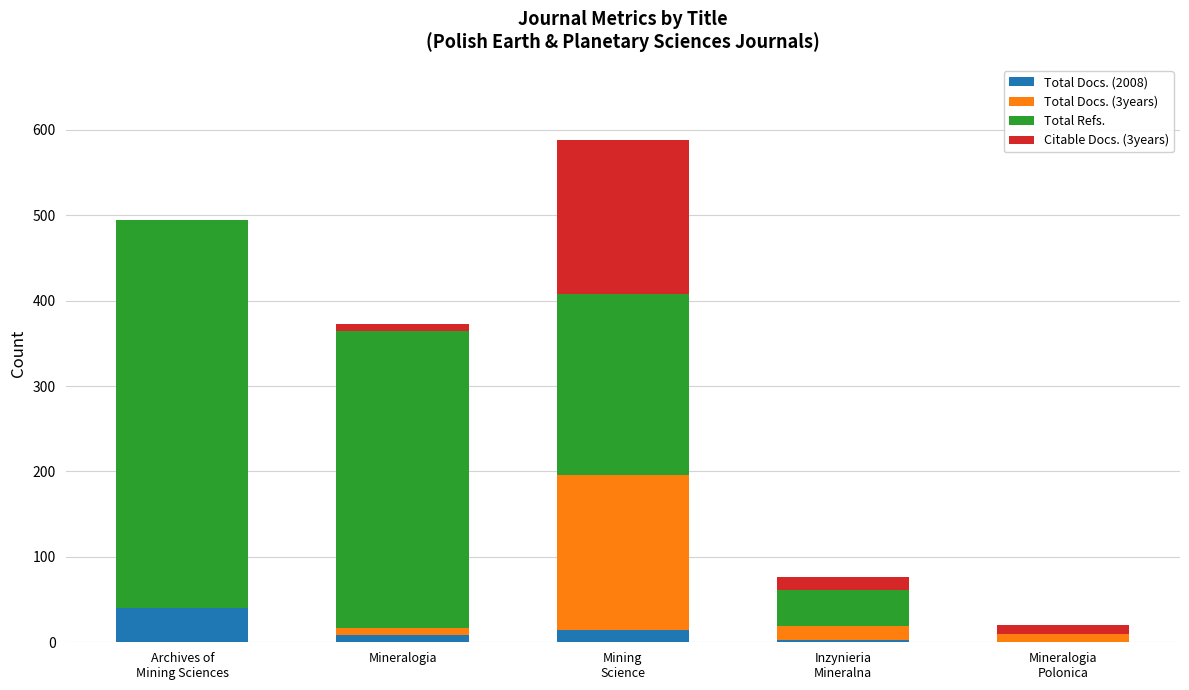

What is the sum of all Total Docs. (2008) values?

66